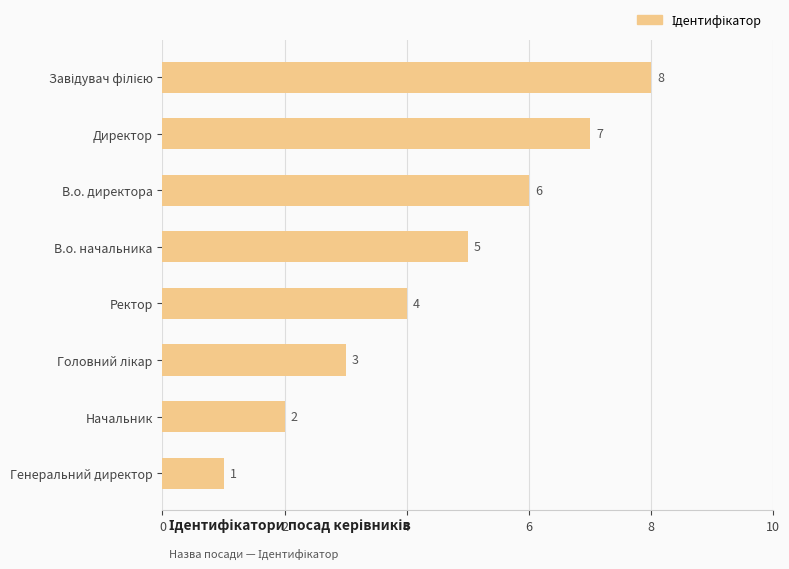

Count the values in the range 3 to 7.

5